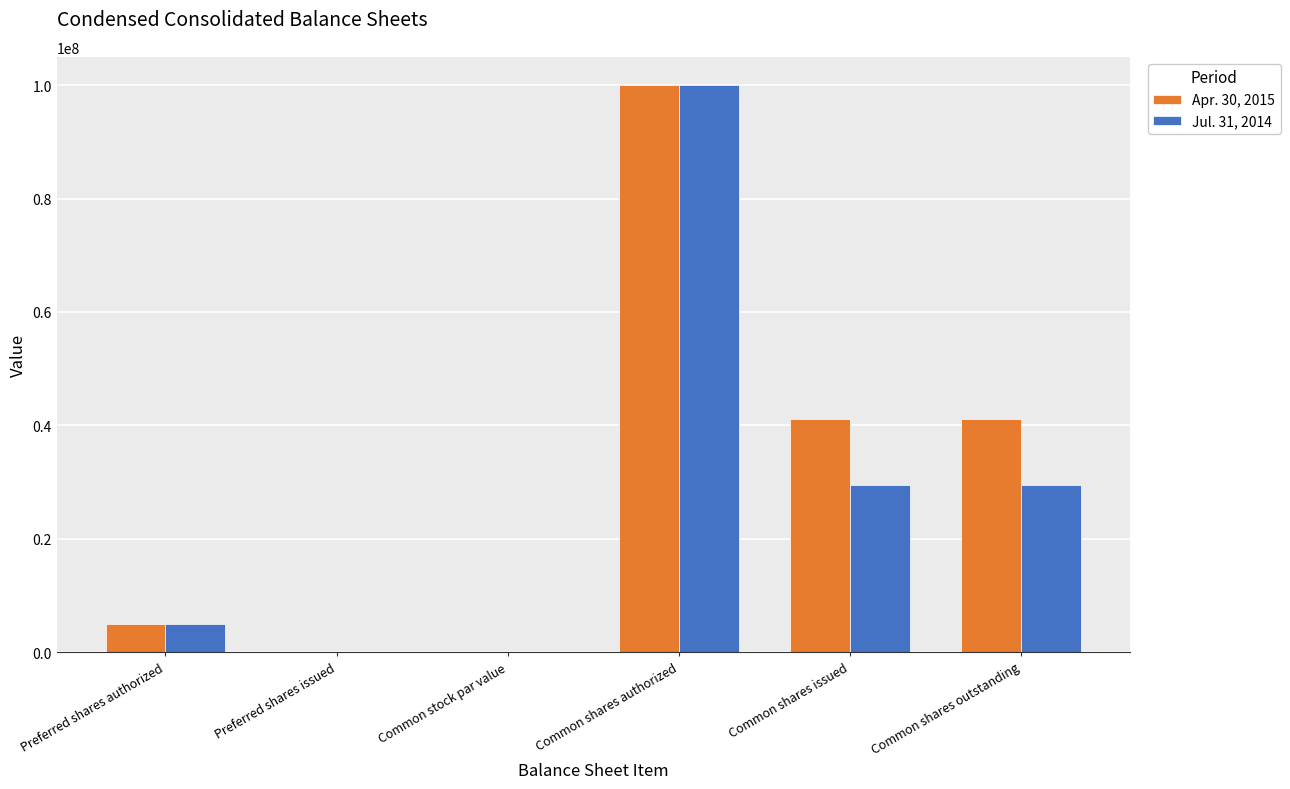

Are the bars grouped side by side (vs. stacked)?

Yes